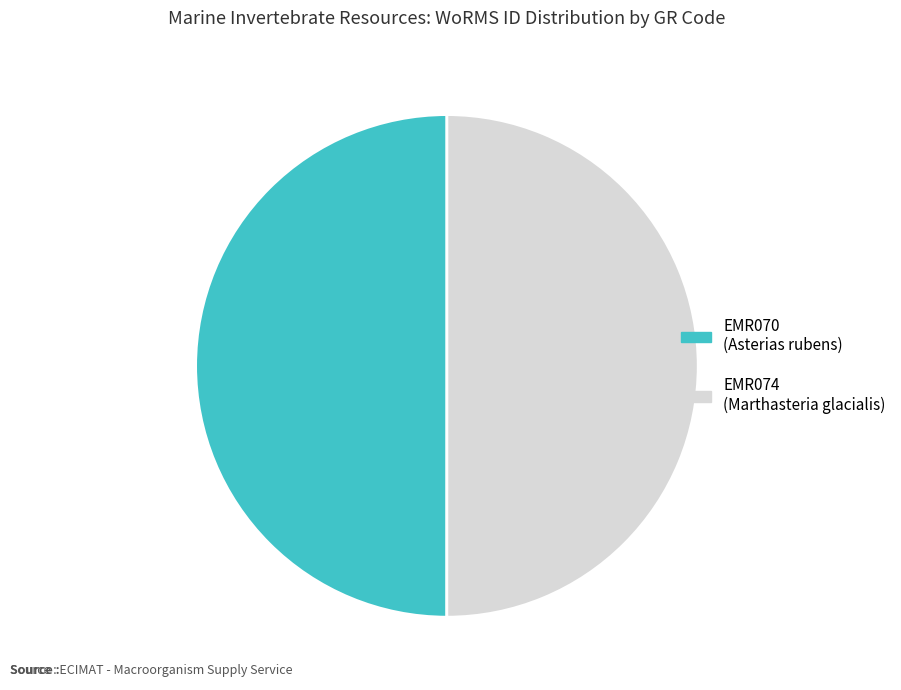

Do EMR074 and EMR070 together represent more than half of the pie?

Yes